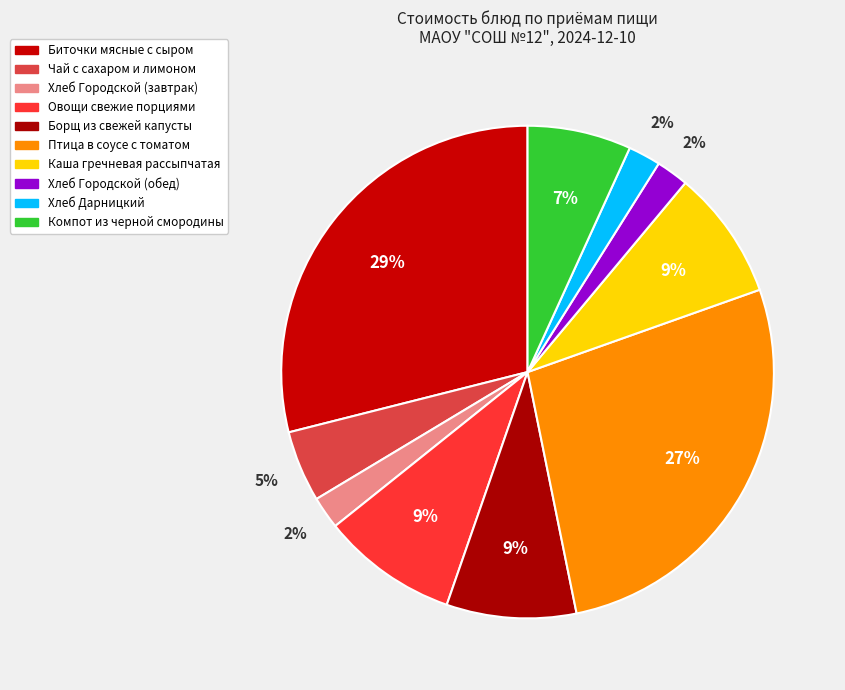

Is it true that Хлеб Городской (обед) is 12% of the pie?

False